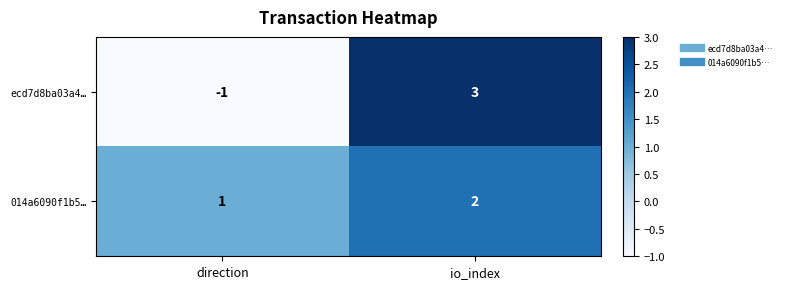

Reading right to left, transcribe all the data shown in this chart.

ecd7d8ba03a4…: 3	-1
014a6090f1b5…: 2	1